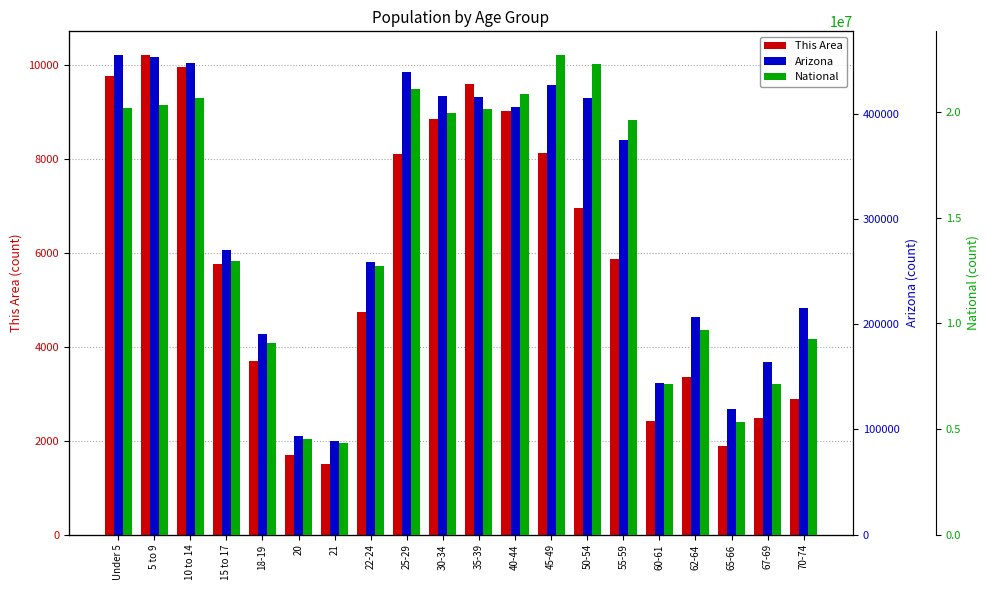

Is it true that This Area equals 1171 at 70-74?

False